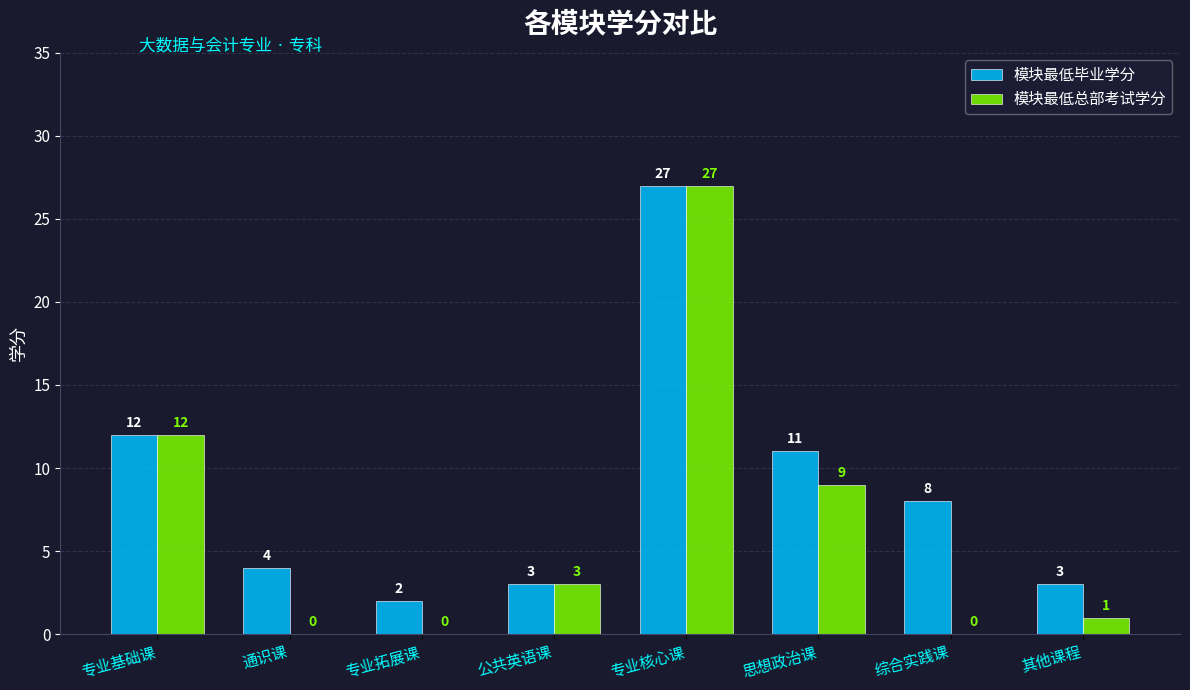

How many groups of bars are there?

8